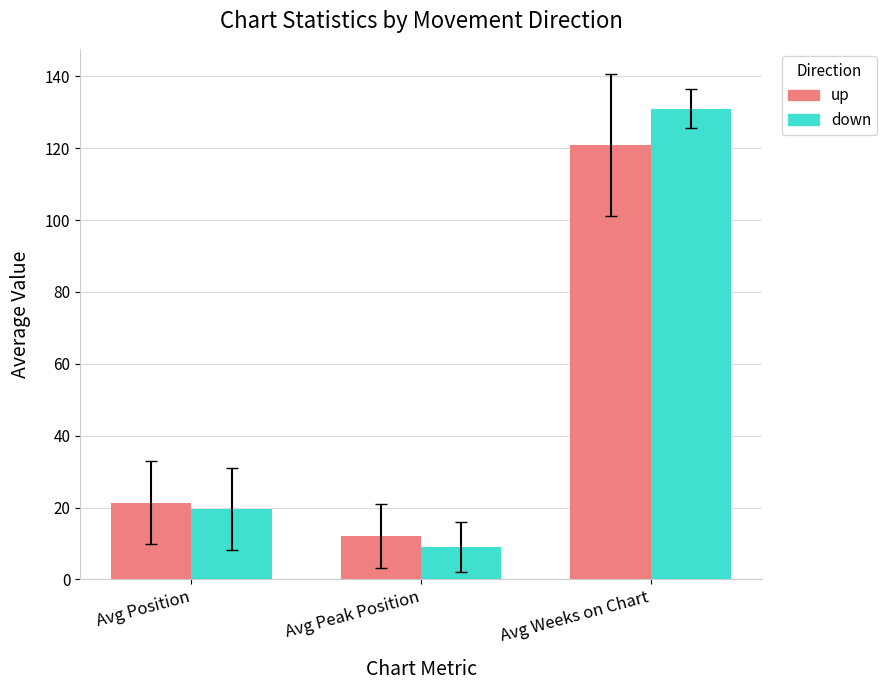

Are the bars horizontal?

No